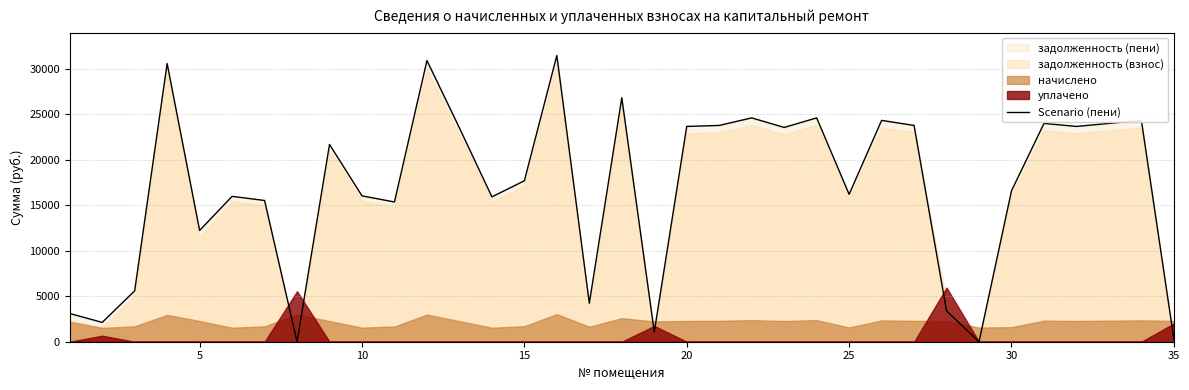

What is the maximum value for Scenario (пени)?

31443.1